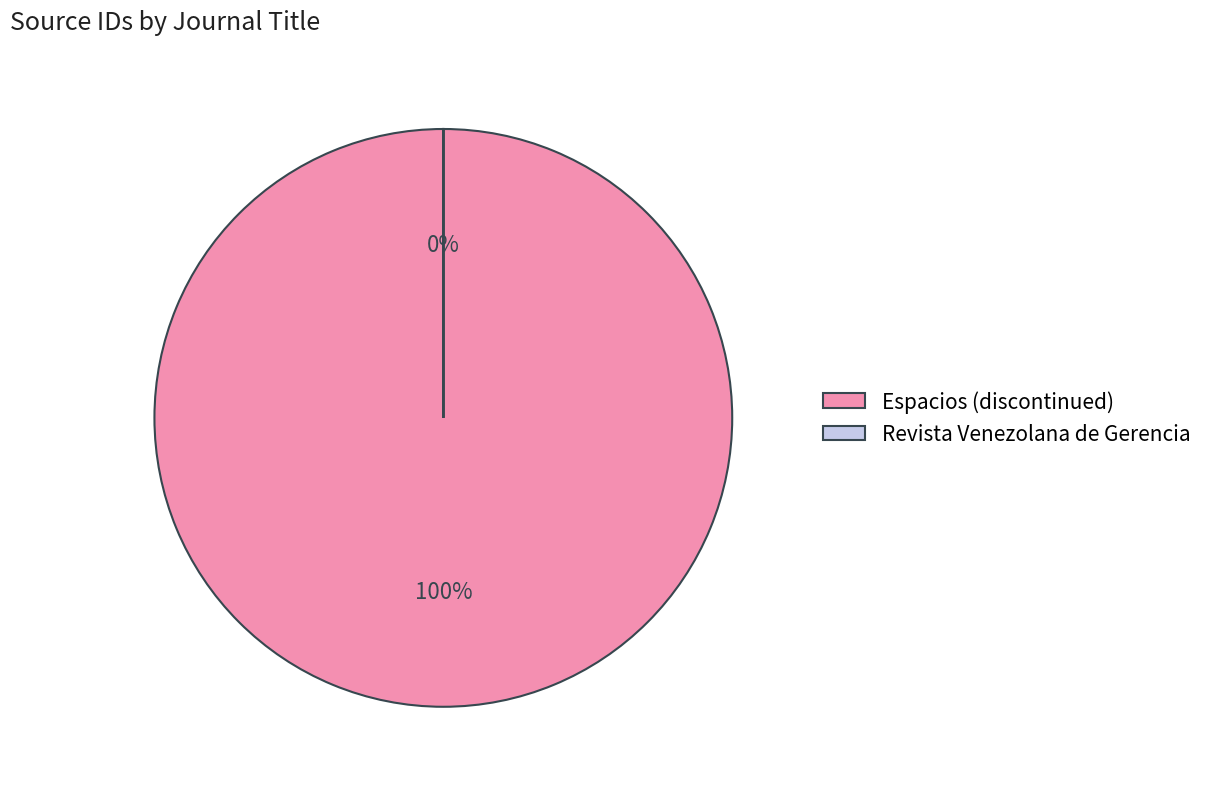

Which category accounts for the majority?

Espacios (discontinued)